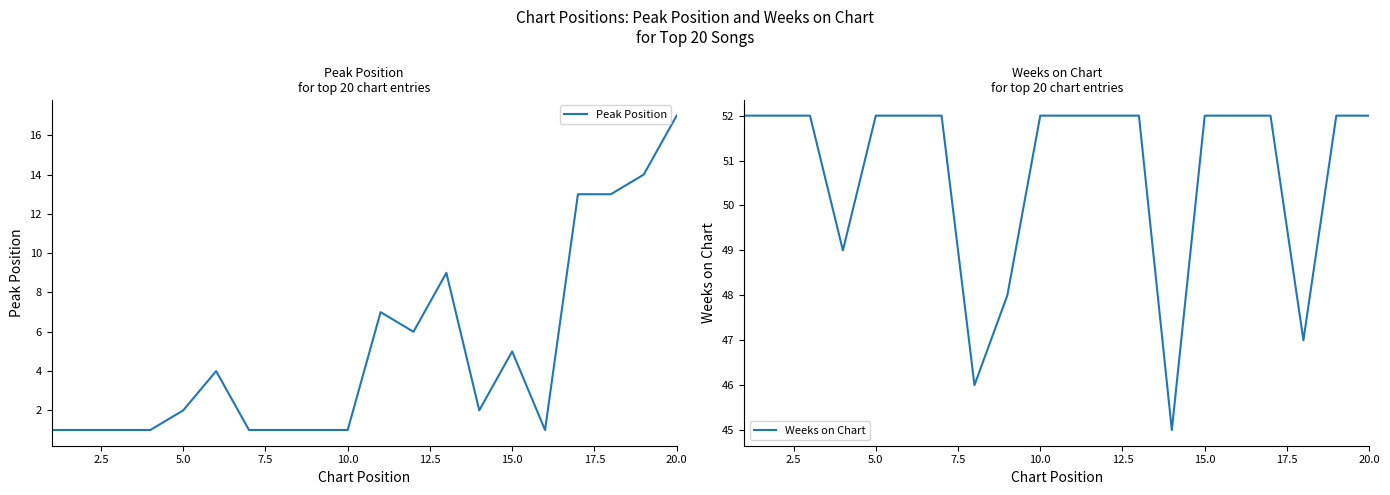

The value of Peak Position at 10.0 is 0. True or false?

False